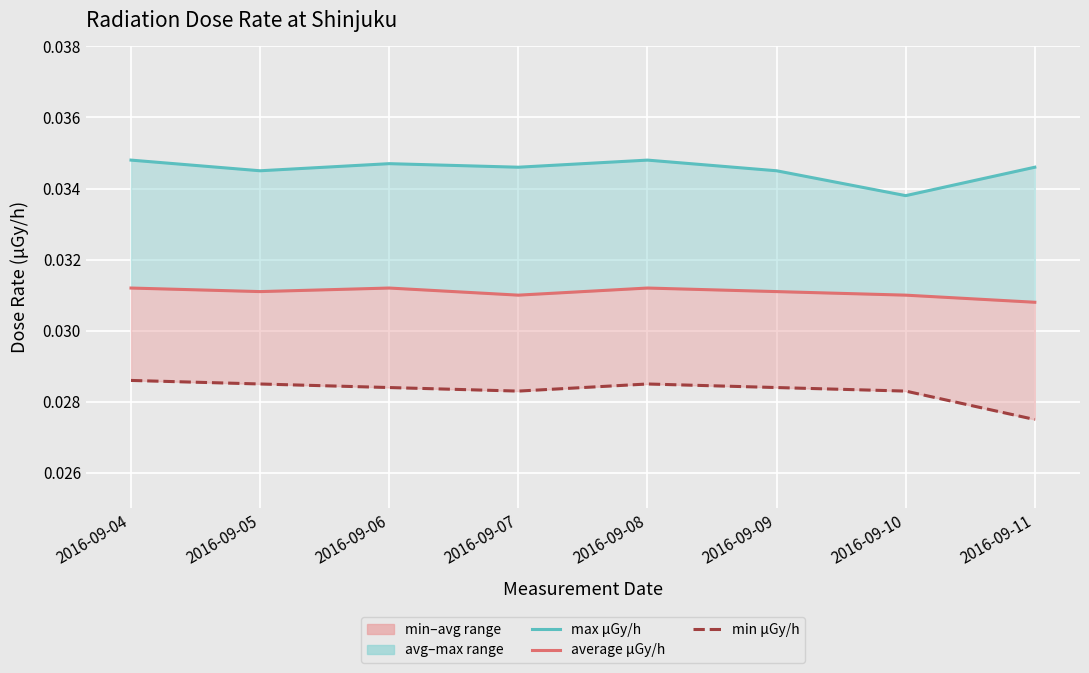

The min μGy/h series shows 0.0 at 2016-09-10. True or false?

True